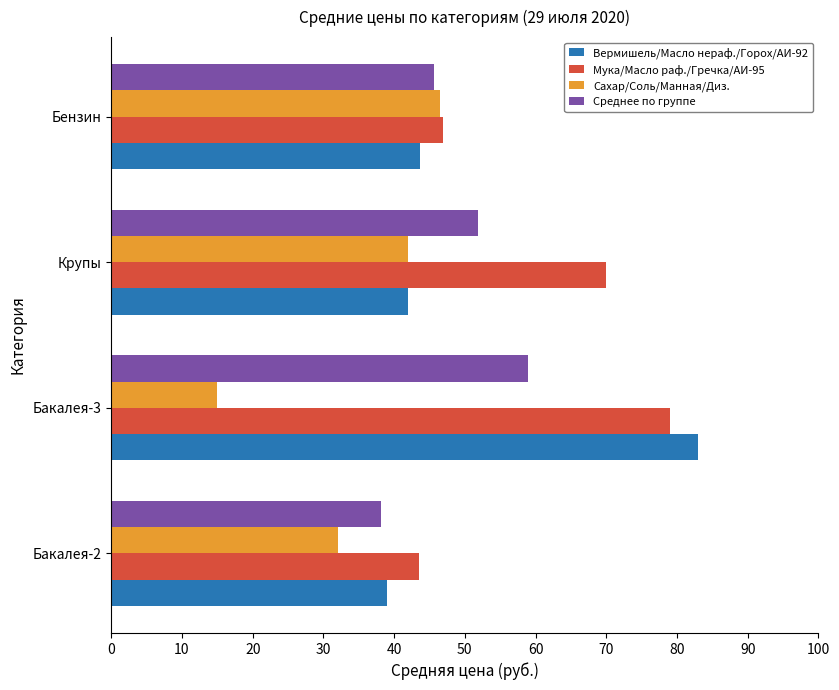

Which series has the largest total across all categories?

Мука/Масло раф./Гречка/АИ-95